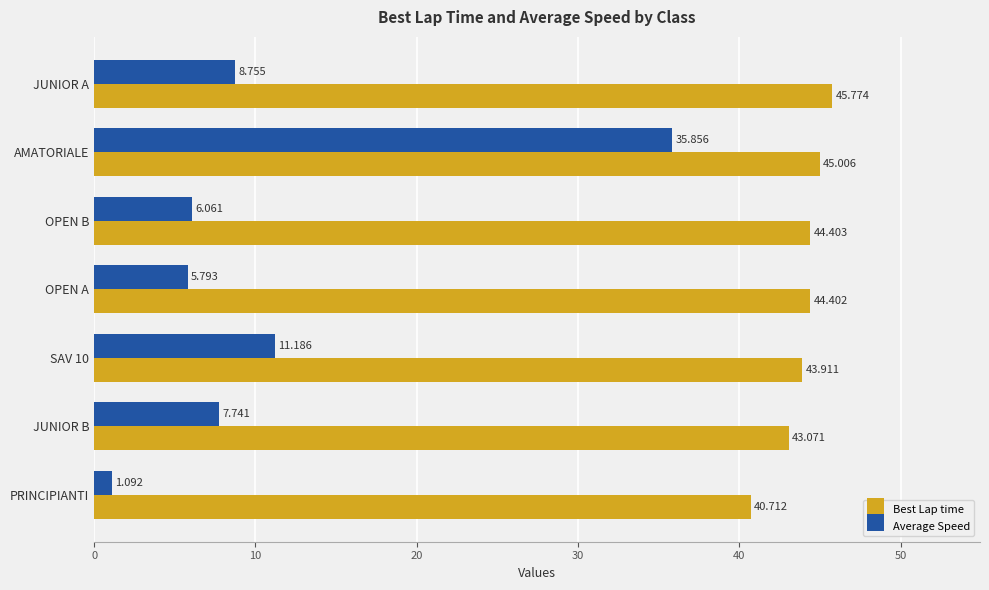

What is the maximum value shown in the chart?

45.8